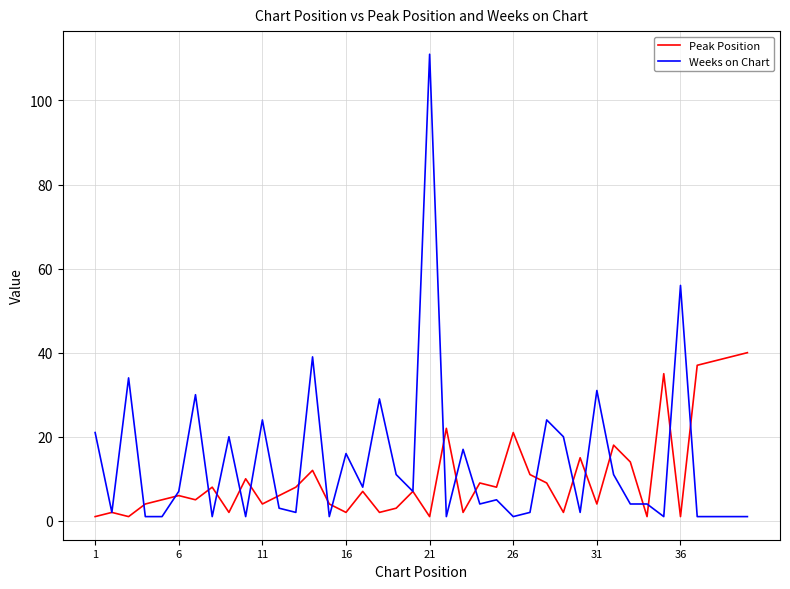

At how many categories does at least one series exceed 25?

12